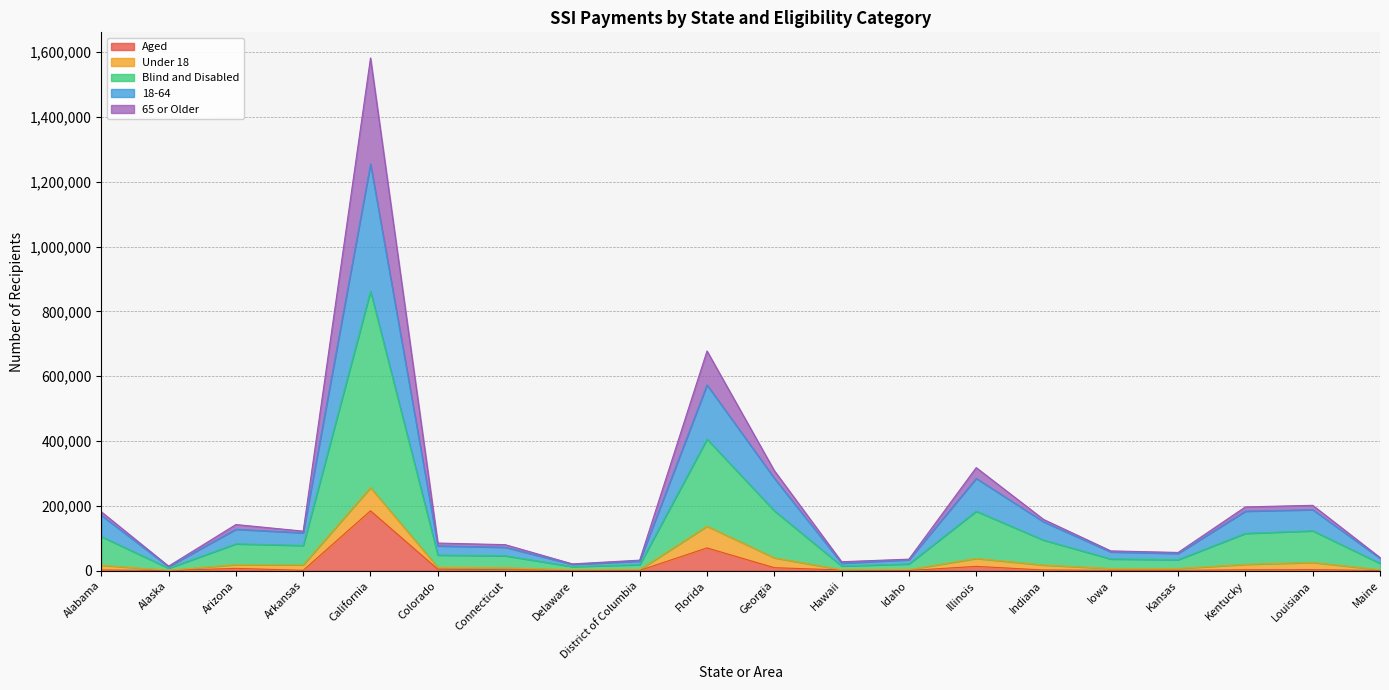

True or false: 18-64 has more than 0 points higher than both neighbors.

True